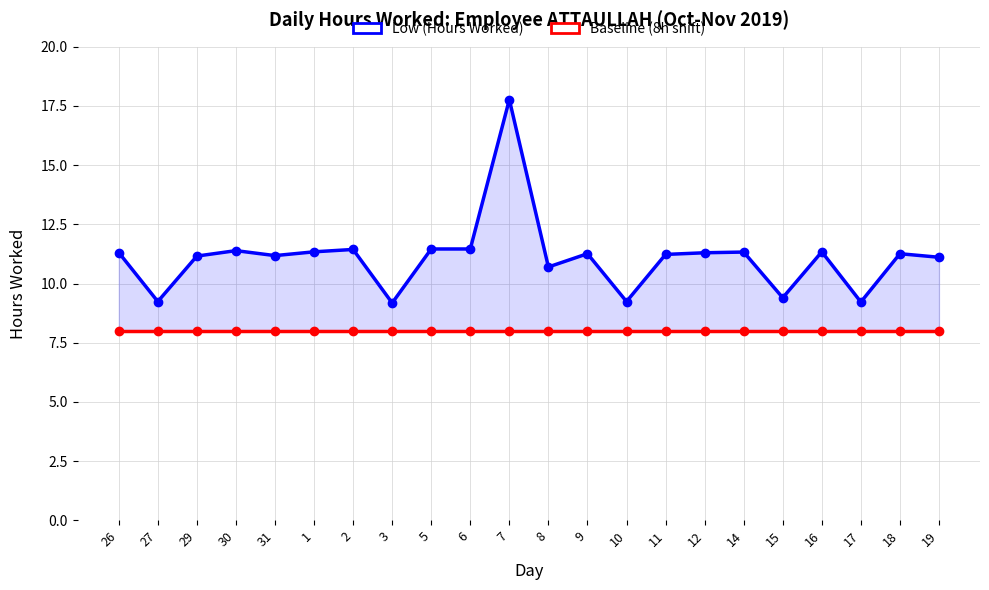

Is the value of Baseline (8h shift) at 7 greater than the value of Low (Hours Worked) at 16?

No